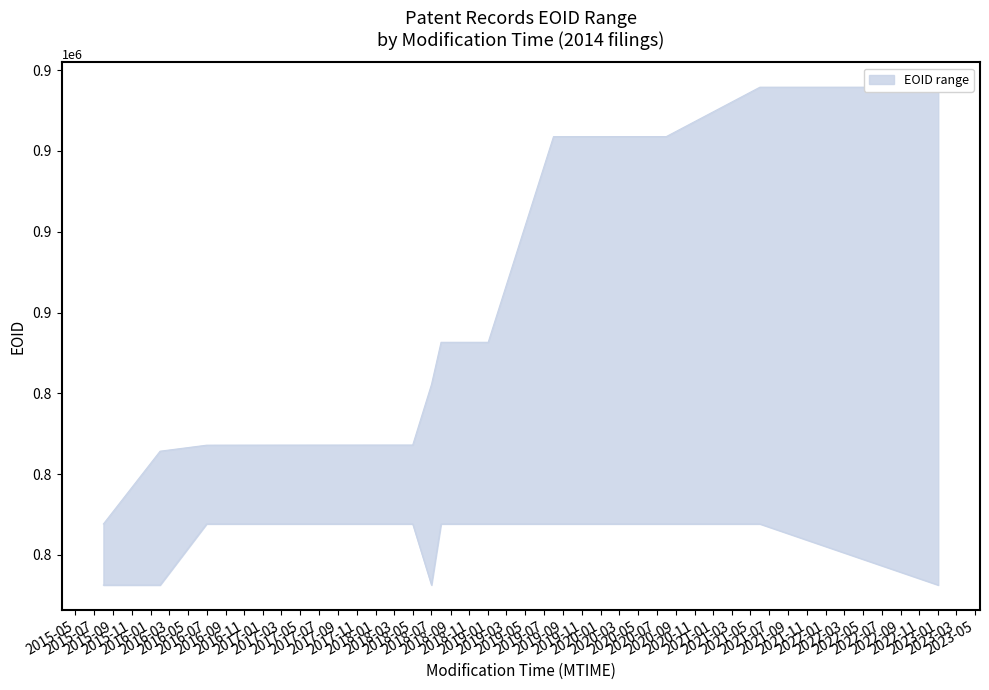

True or false: lower and upper intersect in this chart.

False